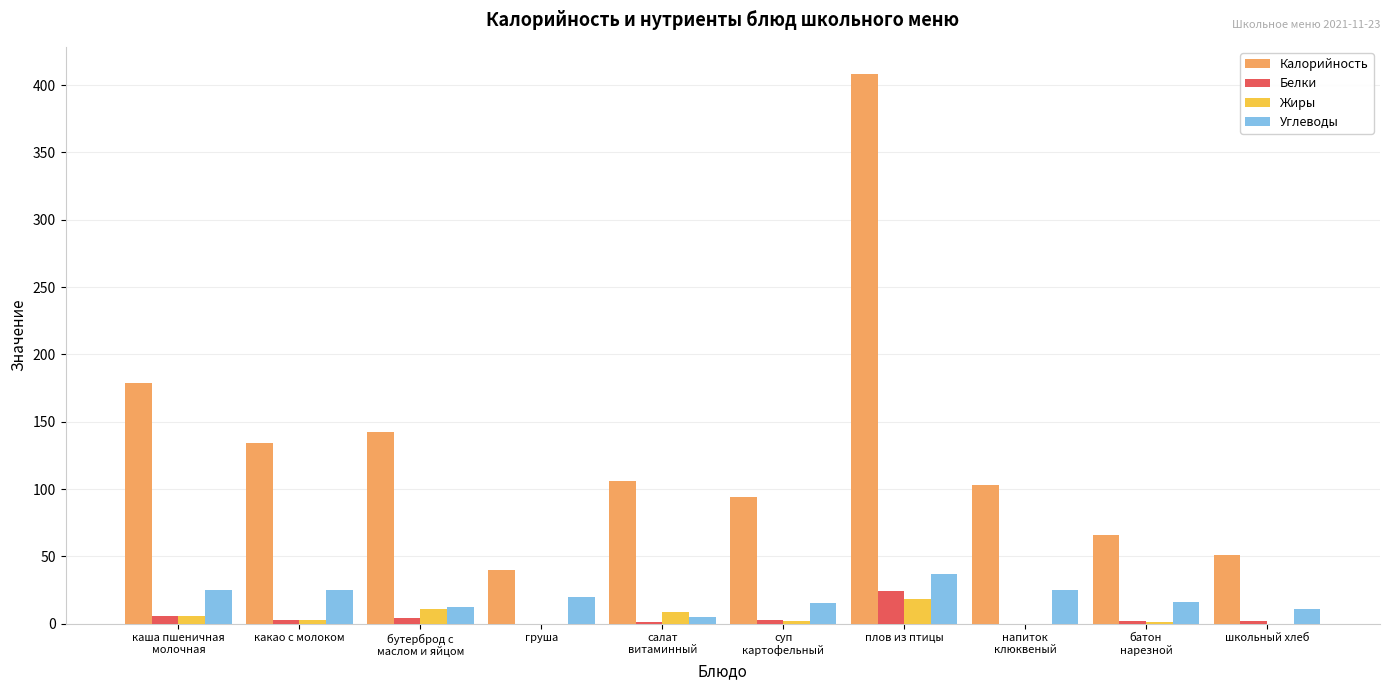

Is the value of Калорийность at суп
картофельный greater than the value of Белки at напиток
клюквеный?

Yes